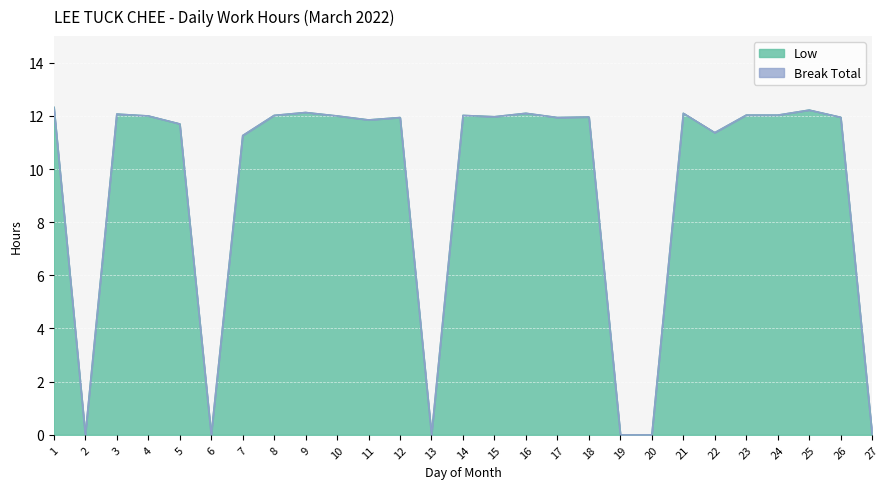

How many data points are less than 11?

6